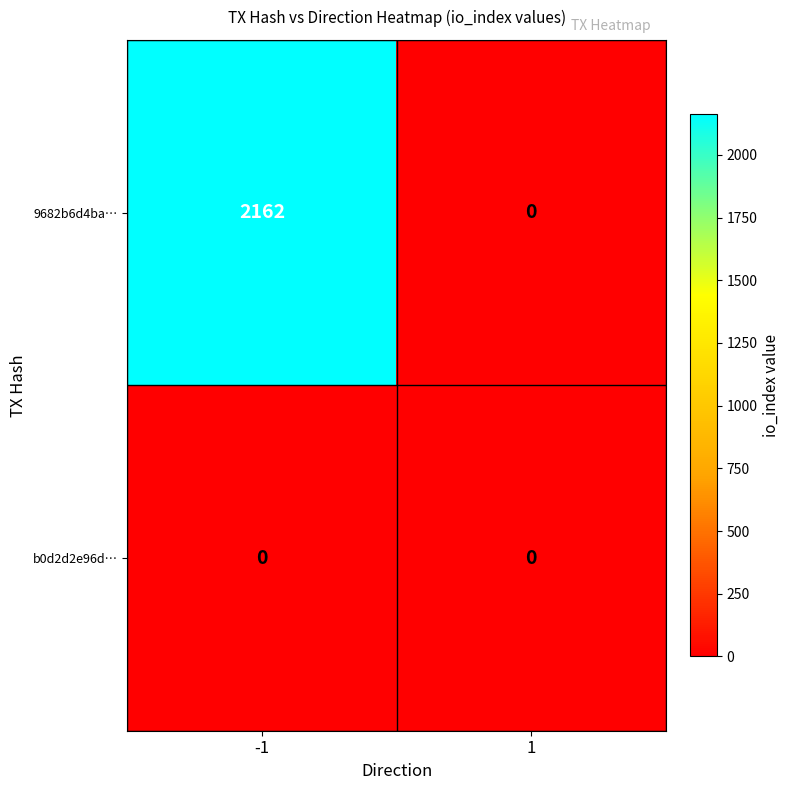

What is the difference between the highest and lowest values at -1?

2162